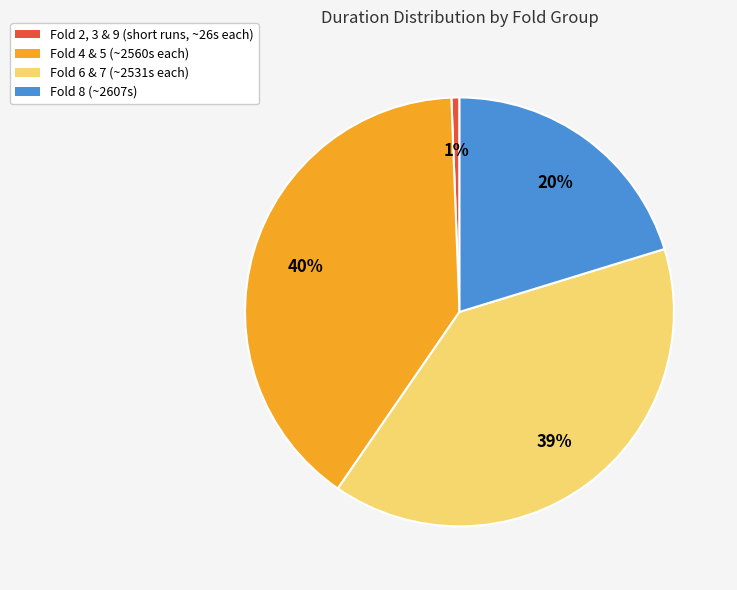

To the nearest percent, what is the difference between the largest and smallest slice percentages?

39%